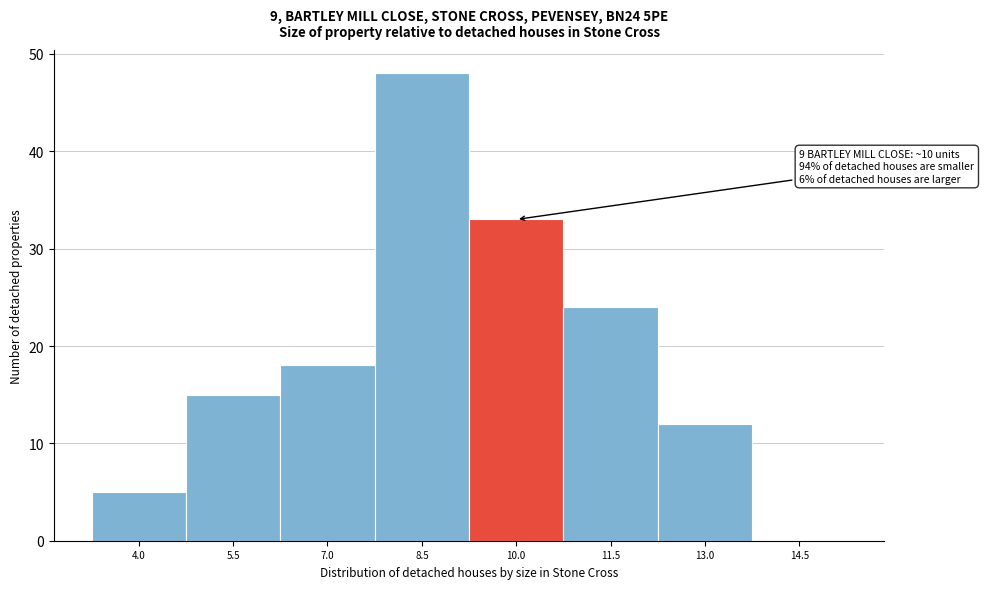

Reading left to right, list all the values displayed in this chart.

4.0=5	5.5=15	7.0=18	8.5=48	10.0=33	11.5=24	13.0=12	14.5=0